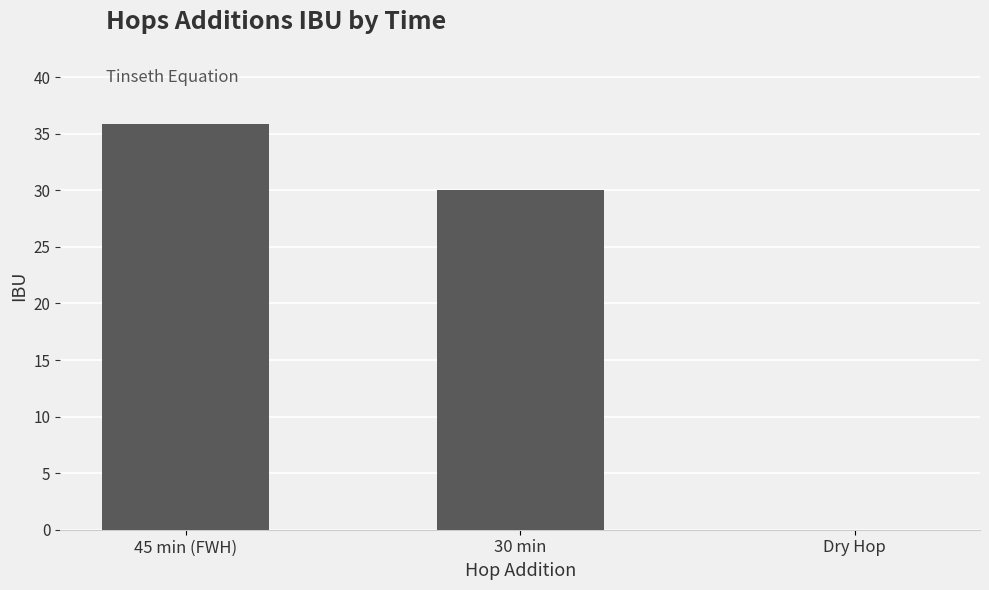

The value at Dry Hop is 0.0. True or false?

True